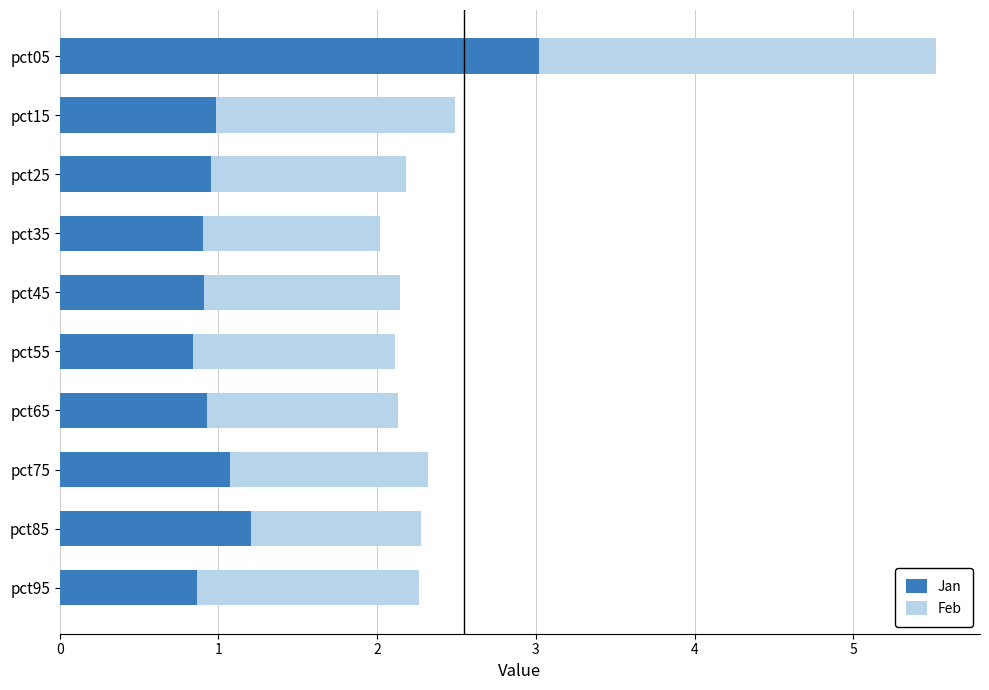

What is the difference between the maximum and minimum values in the Jan series?

2.2